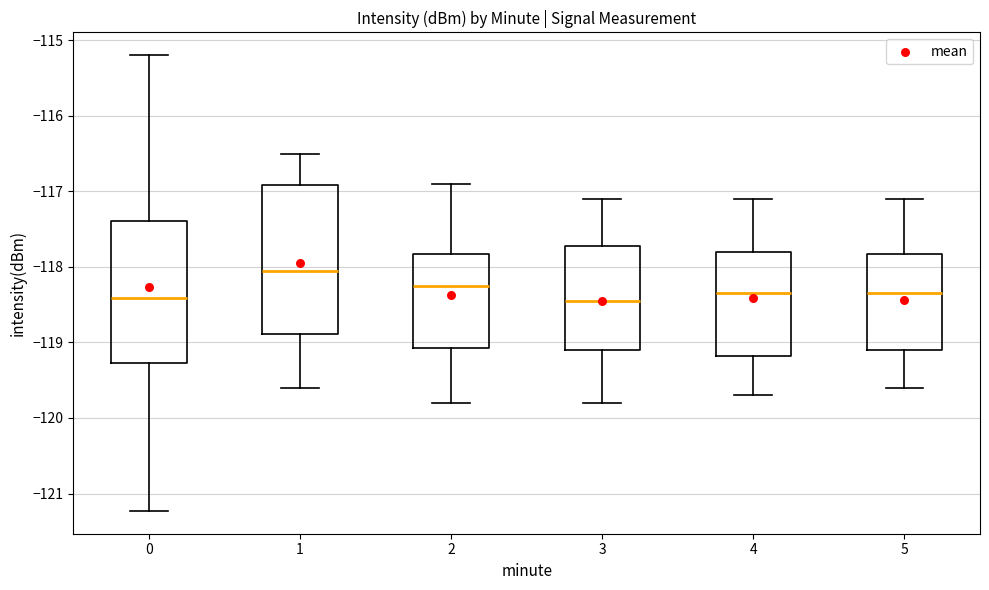

Reading left to right, transcribe this box plot: for each box, give where its median line is, the range the box spans, and where its two whiskers end, as read against the y-axis. The values are not printed on the chart, so give them approximately, as read against the axis.

0: median -118.4, box -119.3 to -117.4, whiskers -121.2 to -115.2
1: median -118.0, box -118.9 to -116.9, whiskers -119.6 to -116.5
2: median -118.2, box -119.1 to -117.8, whiskers -119.8 to -116.9
3: median -118.4, box -119.1 to -117.7, whiskers -119.8 to -117.1
4: median -118.3, box -119.2 to -117.8, whiskers -119.7 to -117.1
5: median -118.3, box -119.1 to -117.8, whiskers -119.6 to -117.1